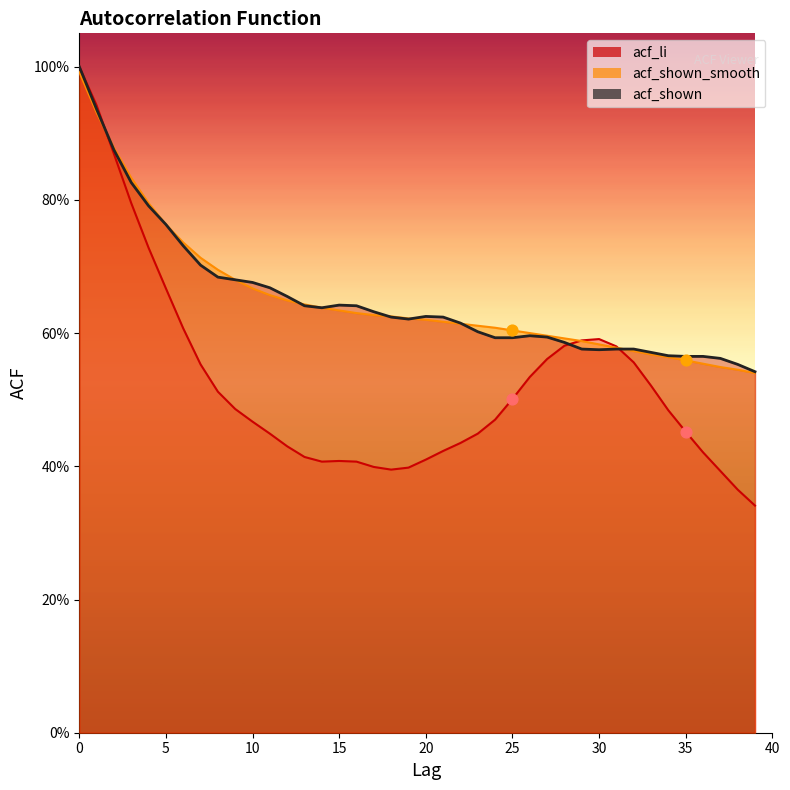

What is the total value across all series at 35?

1.6